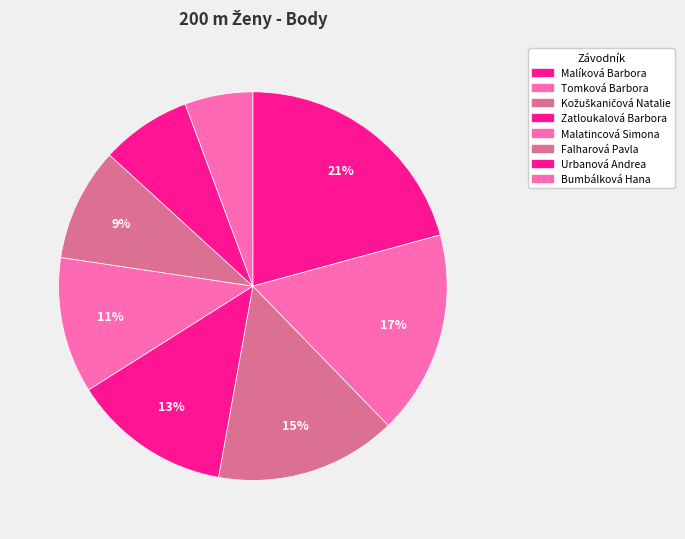

Count the number of slices in the pie.

8